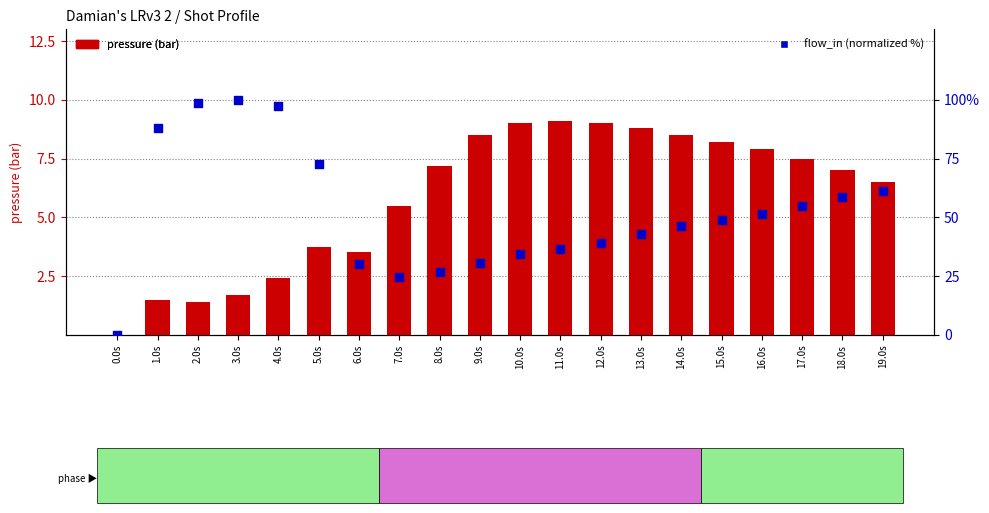

Which series reaches the maximum Y coordinate?

flow_in (normalized %)